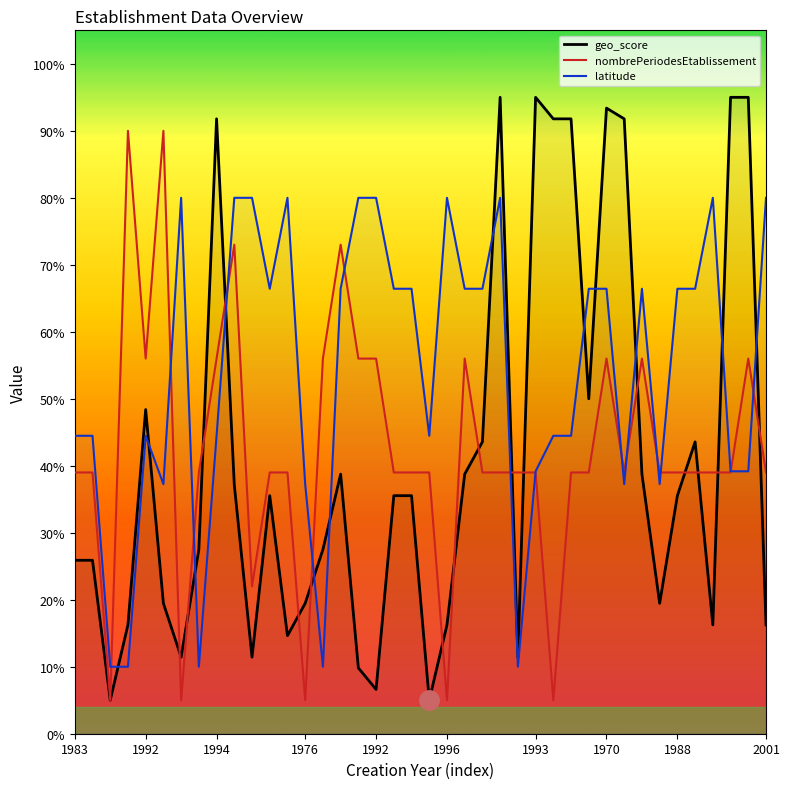

What is the highest value of the latitude series?

0.8